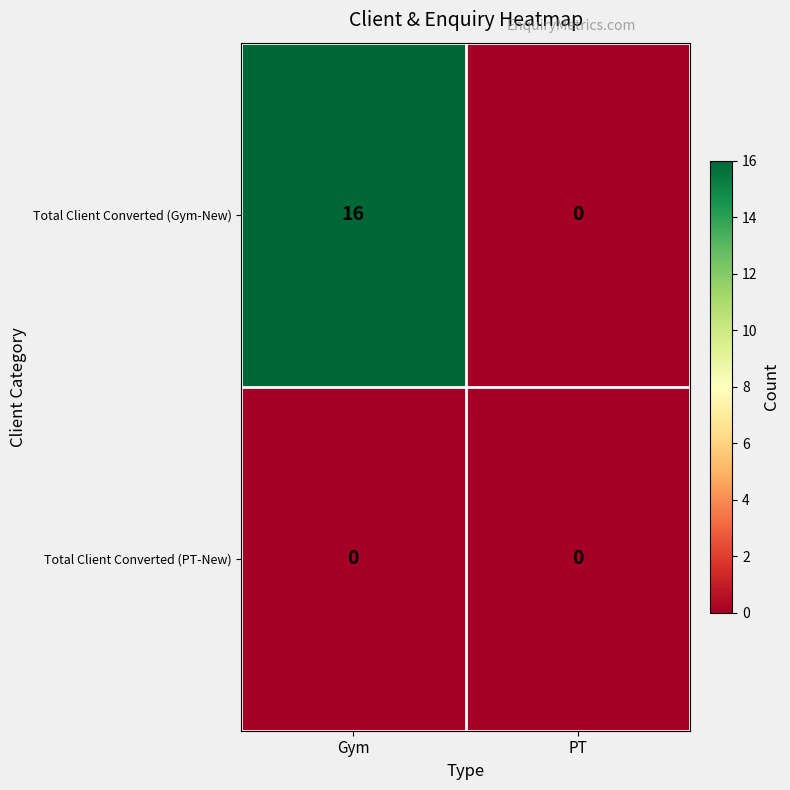

What is the greatest value displayed?

16